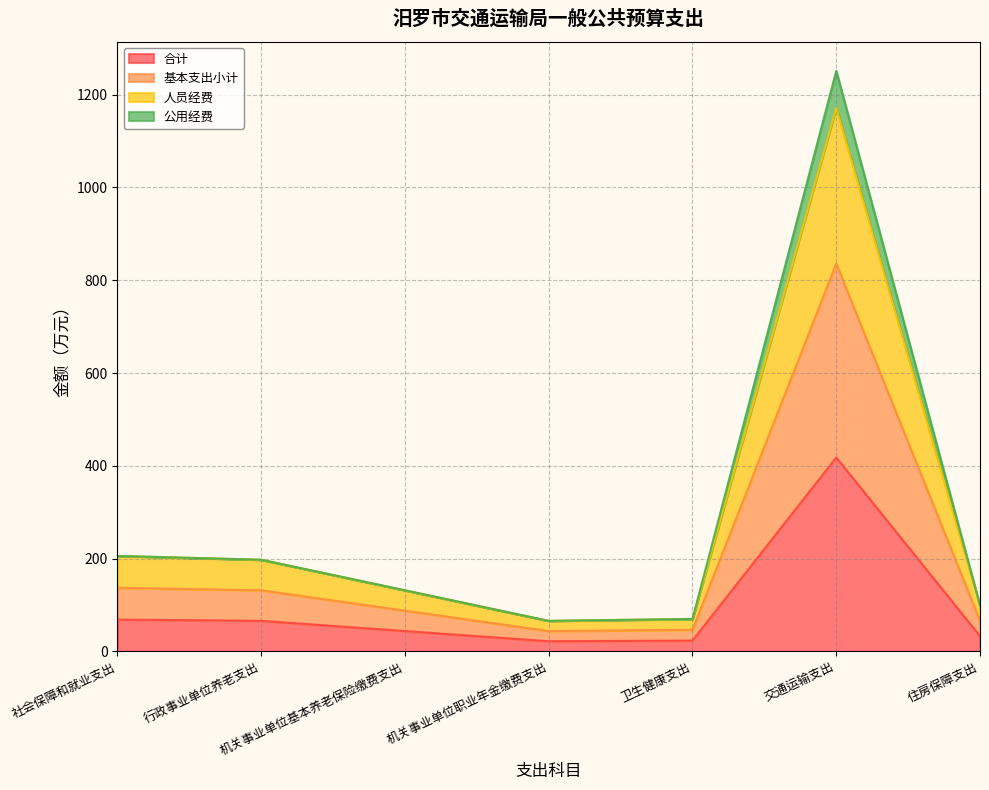

Is it true that 人员经费 equals 2004.5 at 交通运输支出?

False